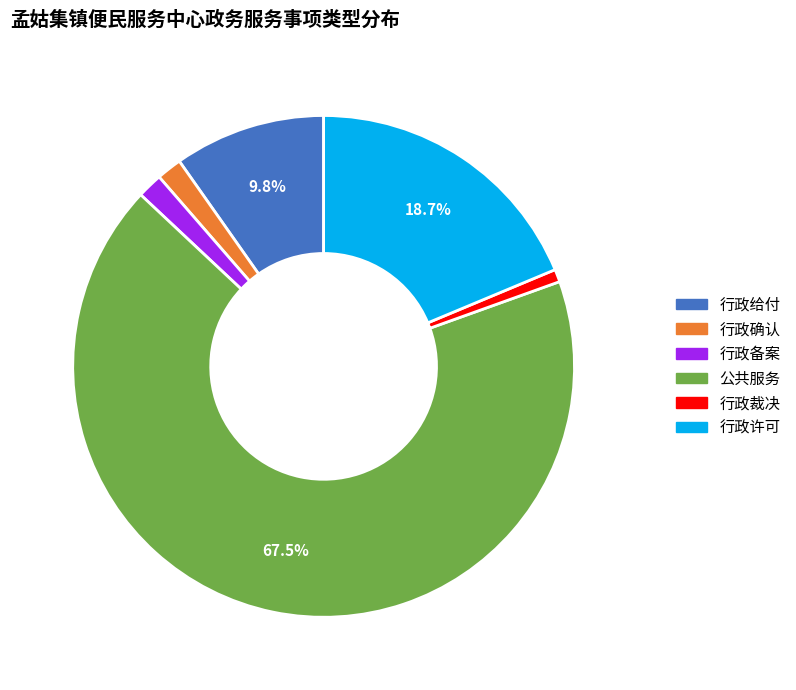

Is it true that 行政确认 is 8% of the pie?

False